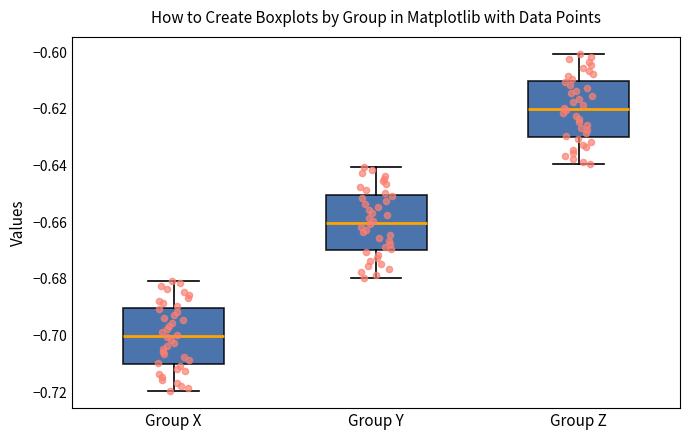

Which box has the highest median line?

Group Z